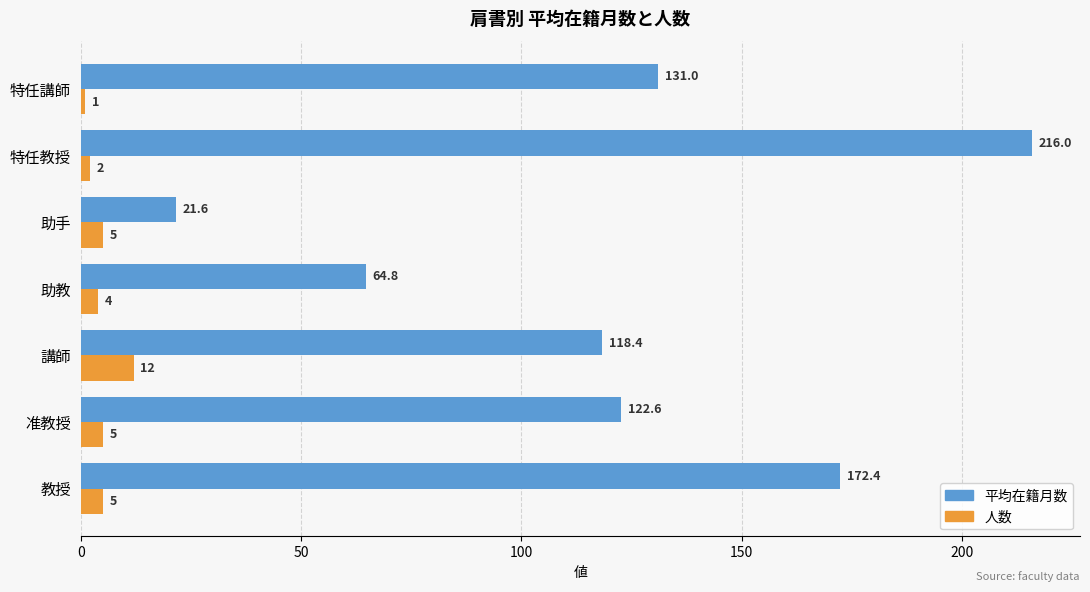

Is the value of 平均在籍月数 at 特任教授 greater than the value of 人数 at 准教授?

Yes